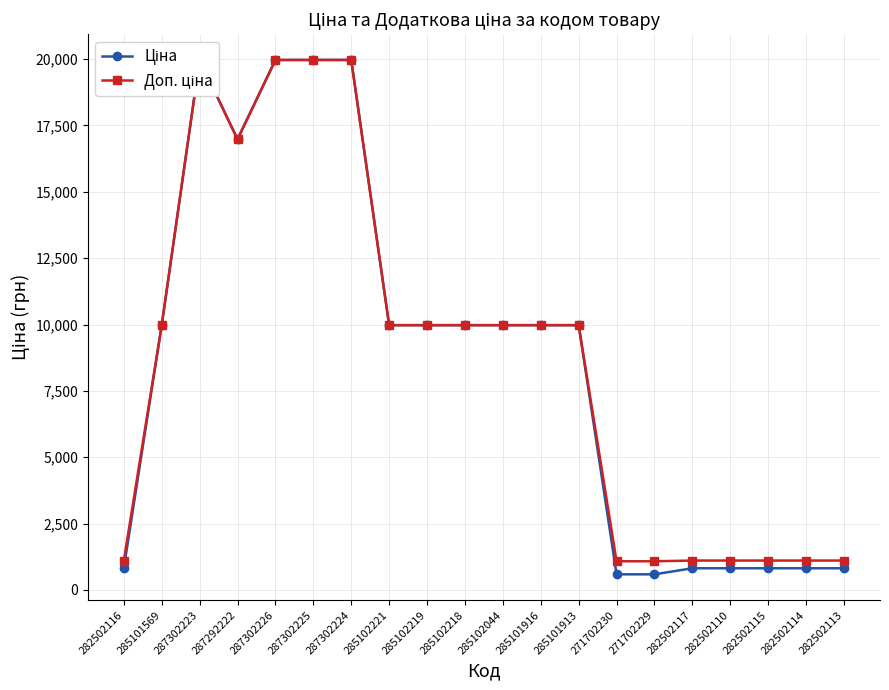

What is the difference between the Доп. ціна values at 287302223 and 271702230?

18882.5